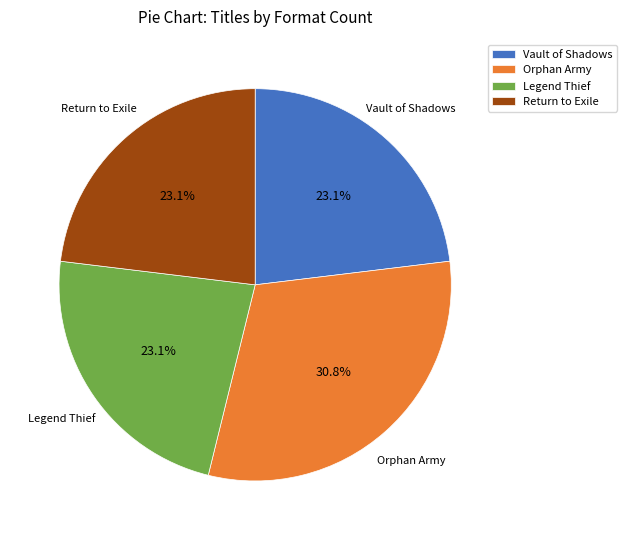

Does Orphan Army represent more than half of the total?

No